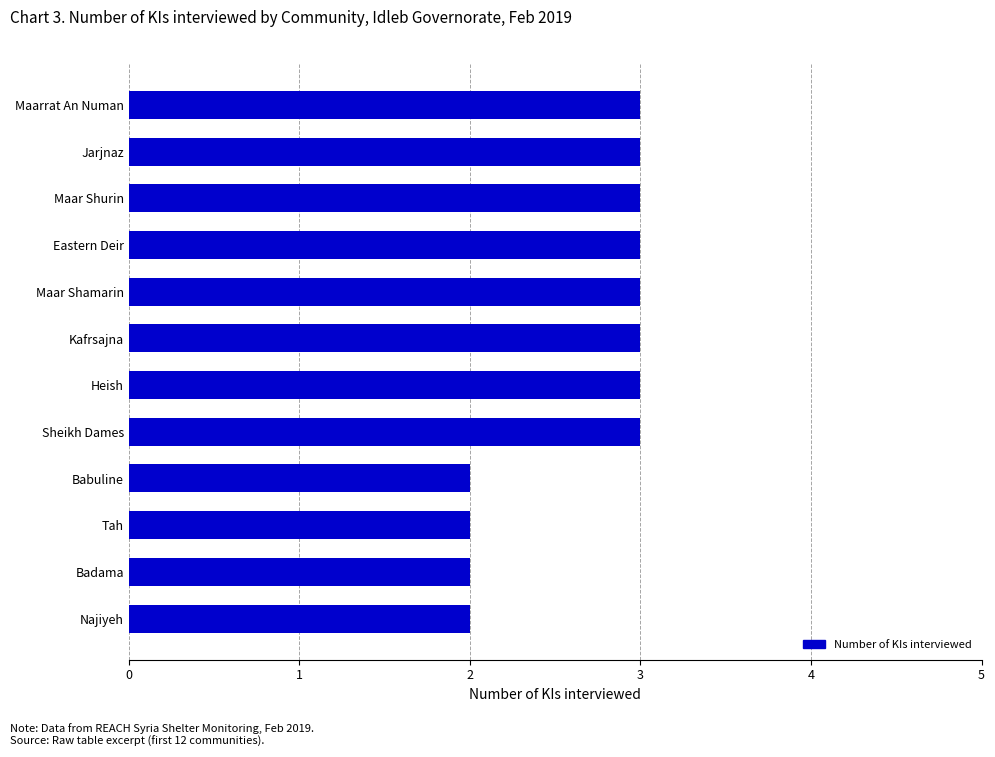

Approximately how many times larger is the value at Najiyeh compared to Jarjnaz?

0.7